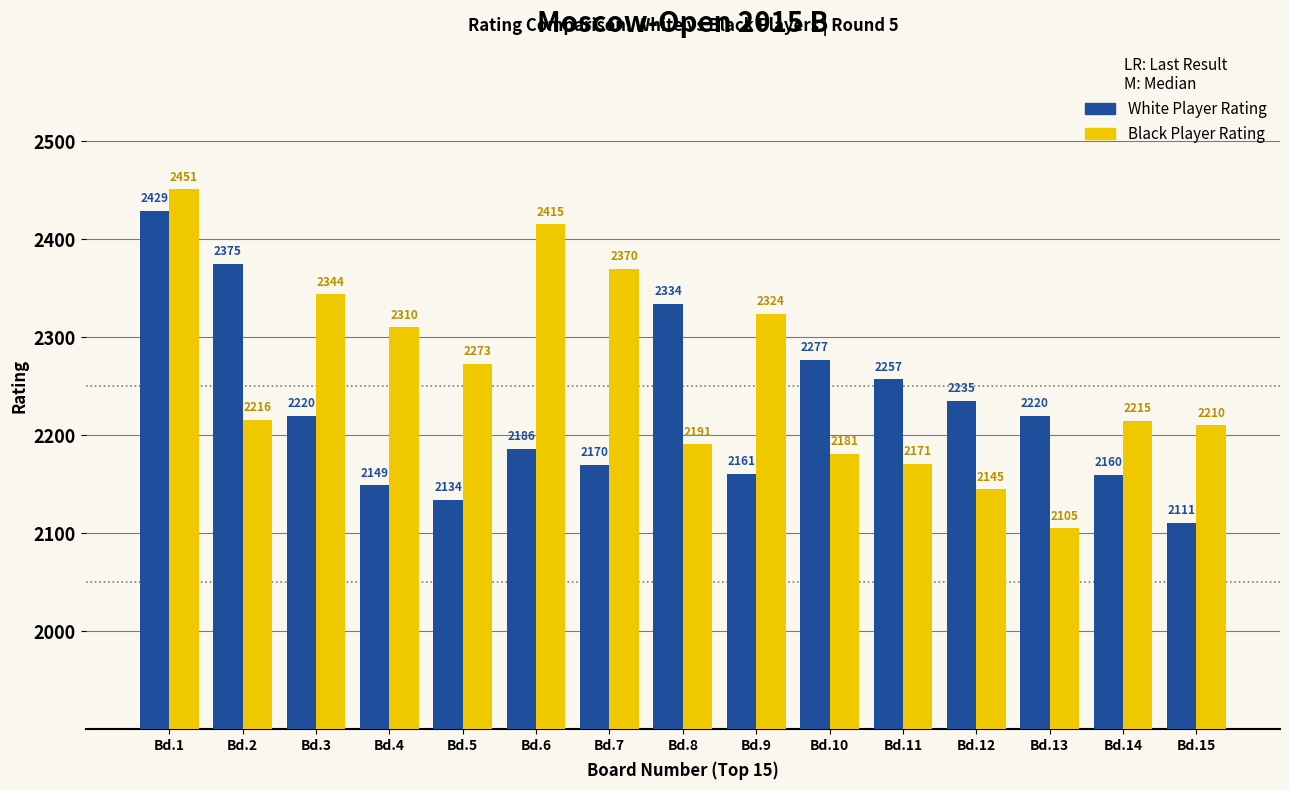

What is the sum of all Black Player Rating values?

33921